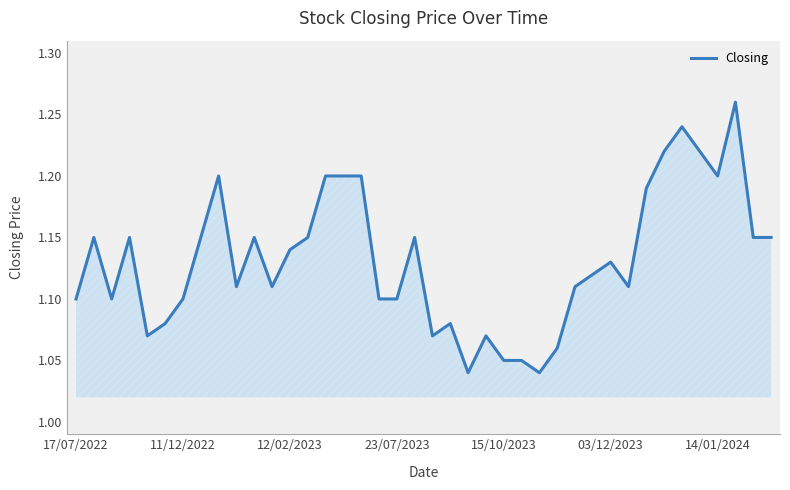

How many lines are shown in the chart?

1